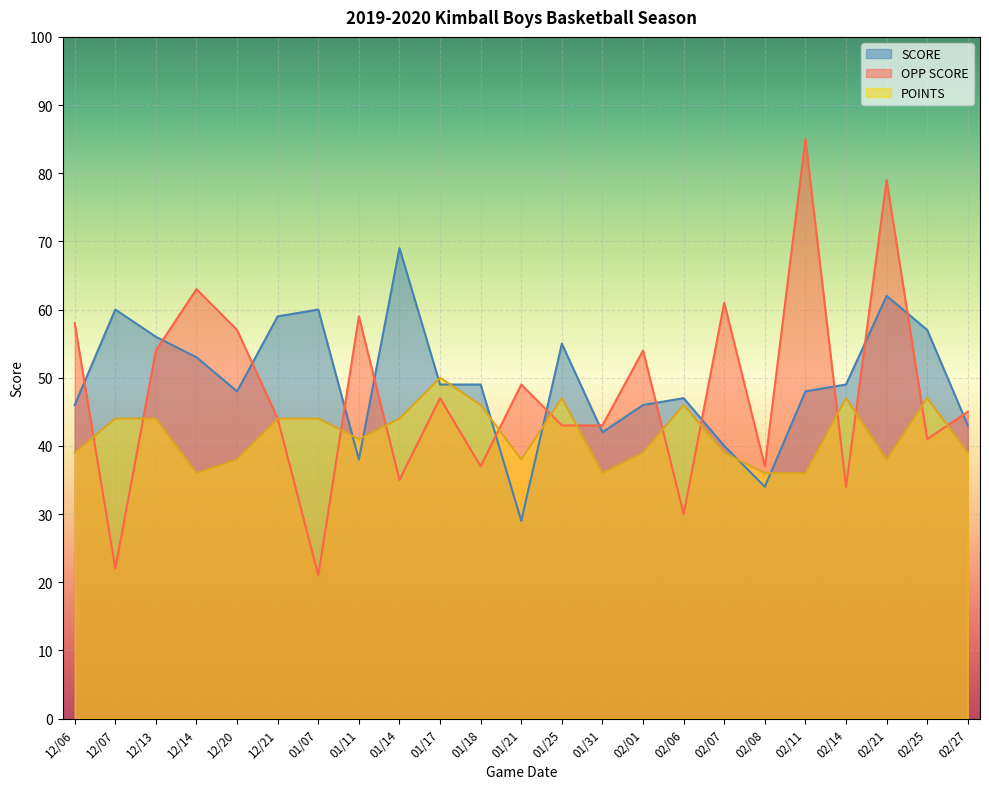

Which category has the lowest value in the OPP SCORE series?

01/07